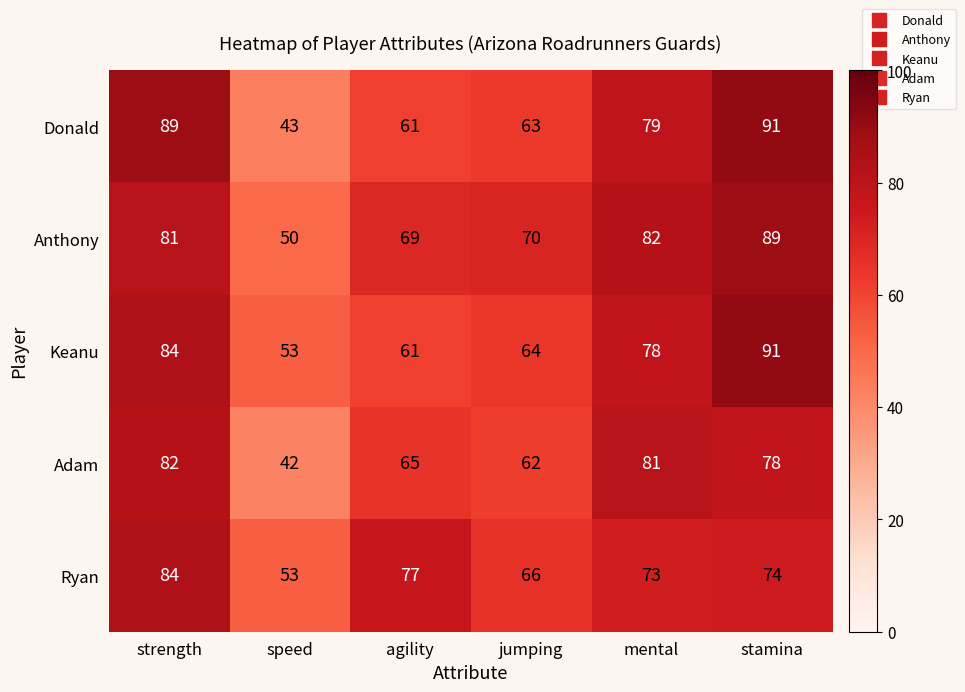

What is the average value of the Anthony series?

74